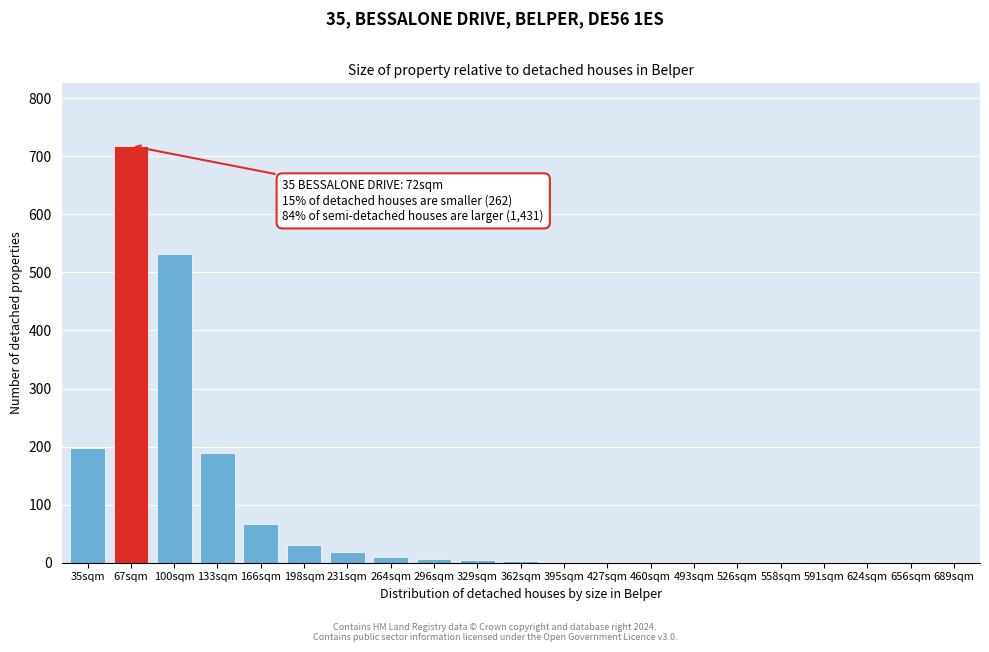

True or false: the data shows 1 at 526sqm.

True